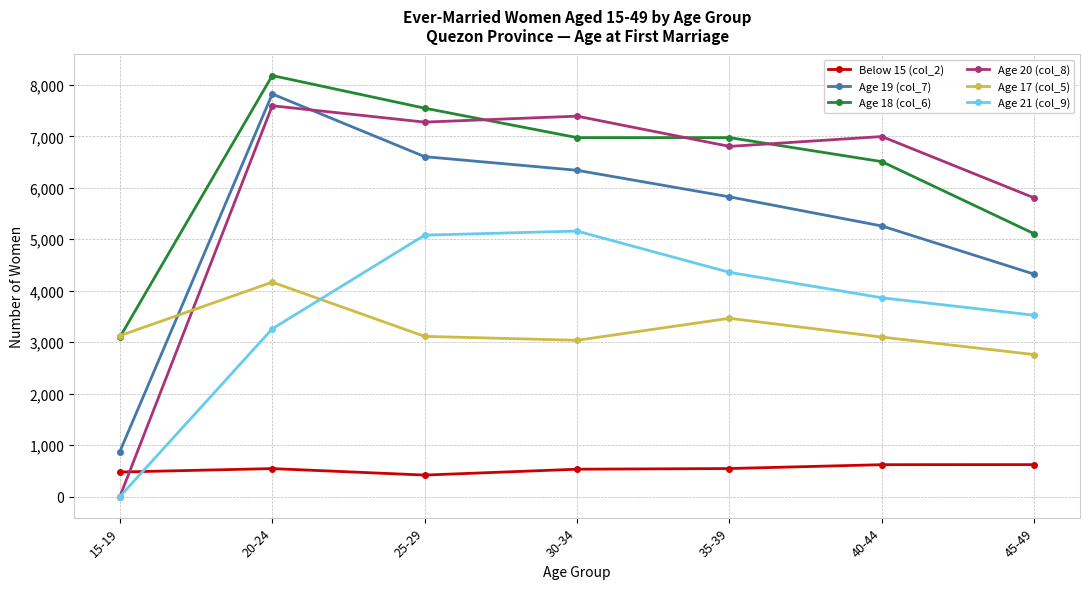

Which series changed the most between 20-24 and 25-29?

Age 21 (col_9)